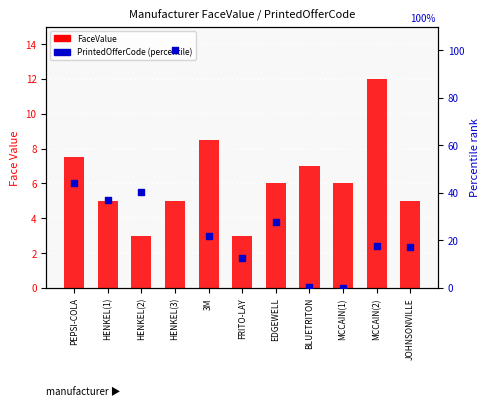

Is the value of FaceValue at HENKEL(1) greater than the value of PrintedOfferCode (percentile) at HENKEL(3)?

No